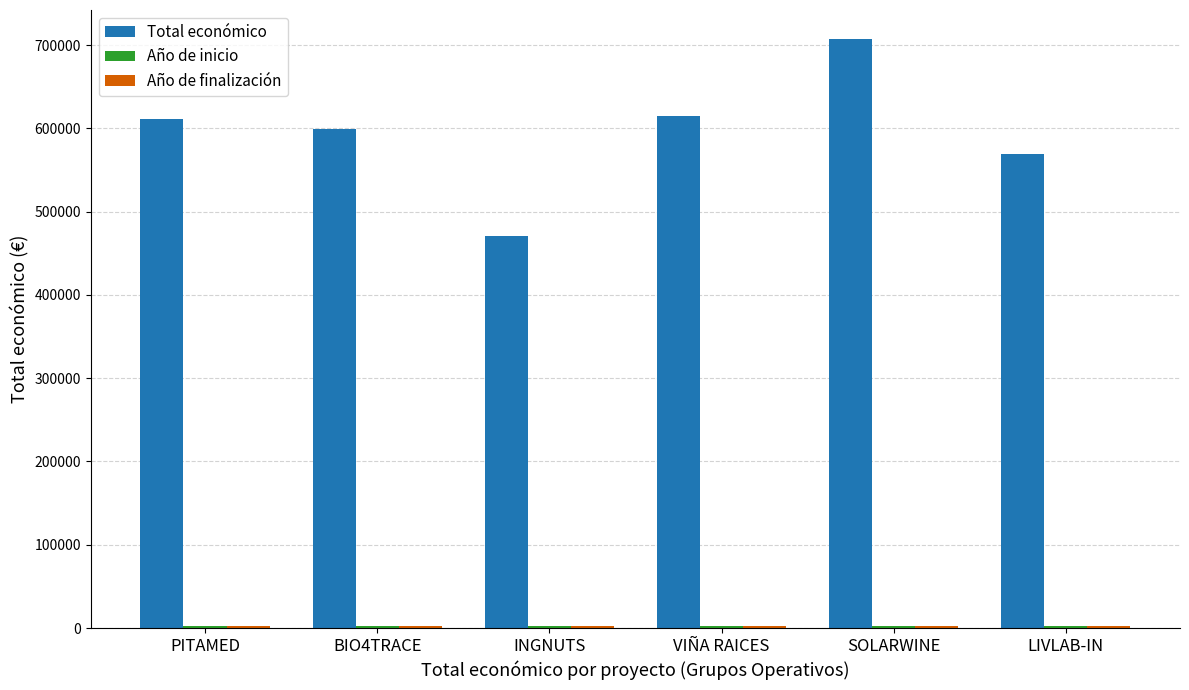

What is the greatest value displayed?

706697